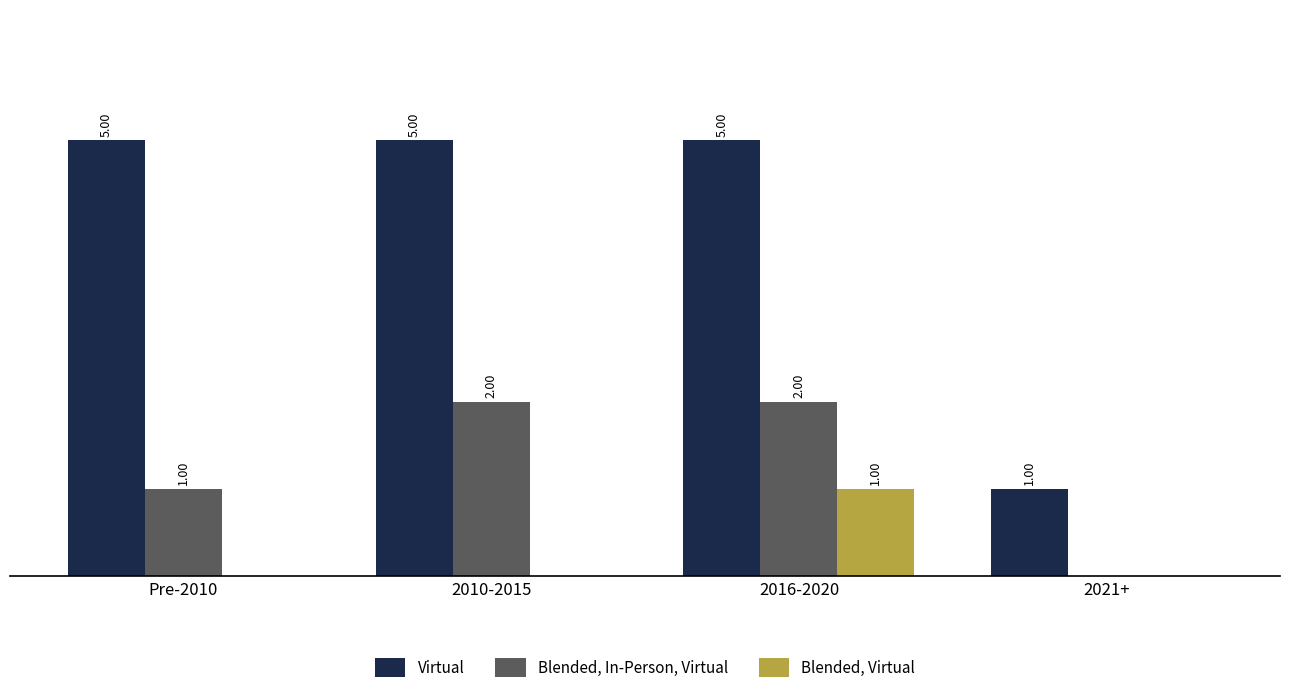

Are the bars grouped side by side (vs. stacked)?

Yes